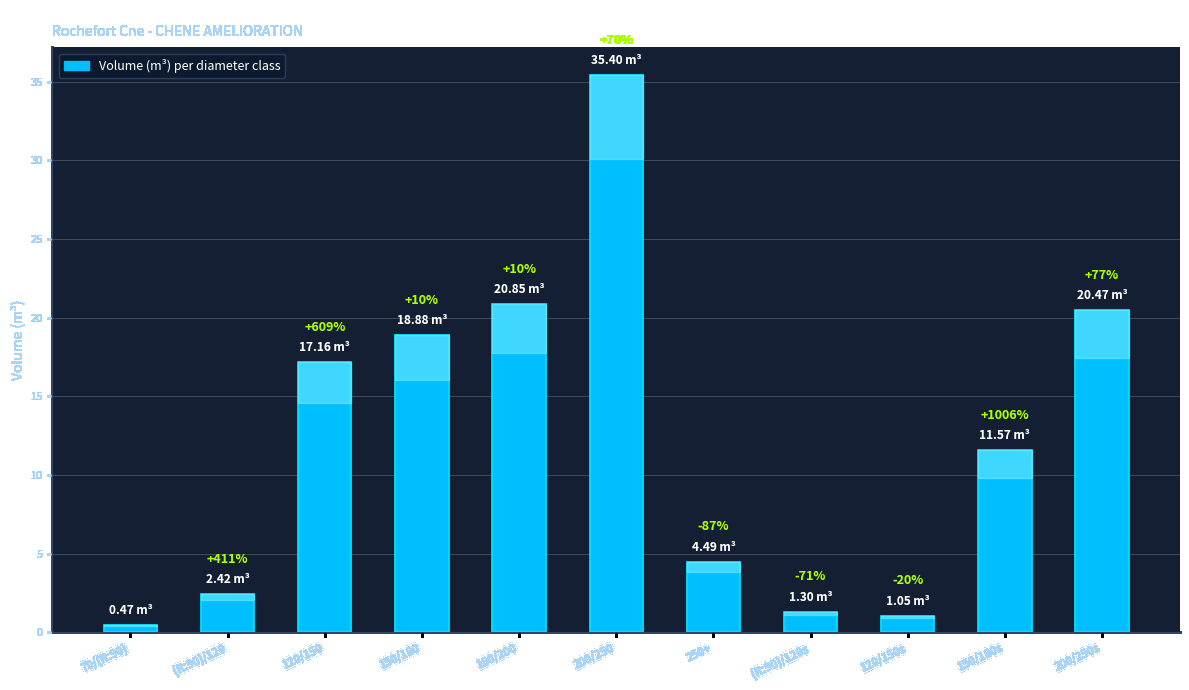

What is the difference between the values at 120/150s and (R:90)/120s?

0.3